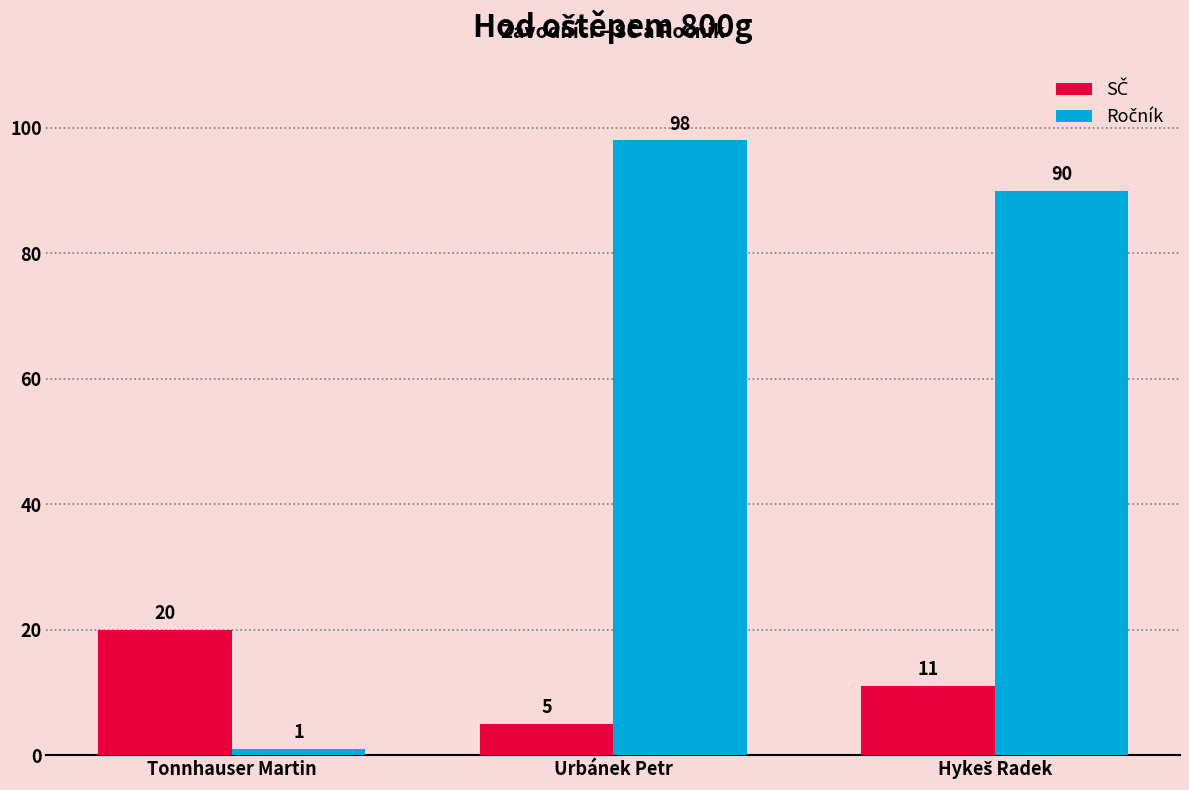

What is the spread (max minus min) of values at Urbánek Petr?

93